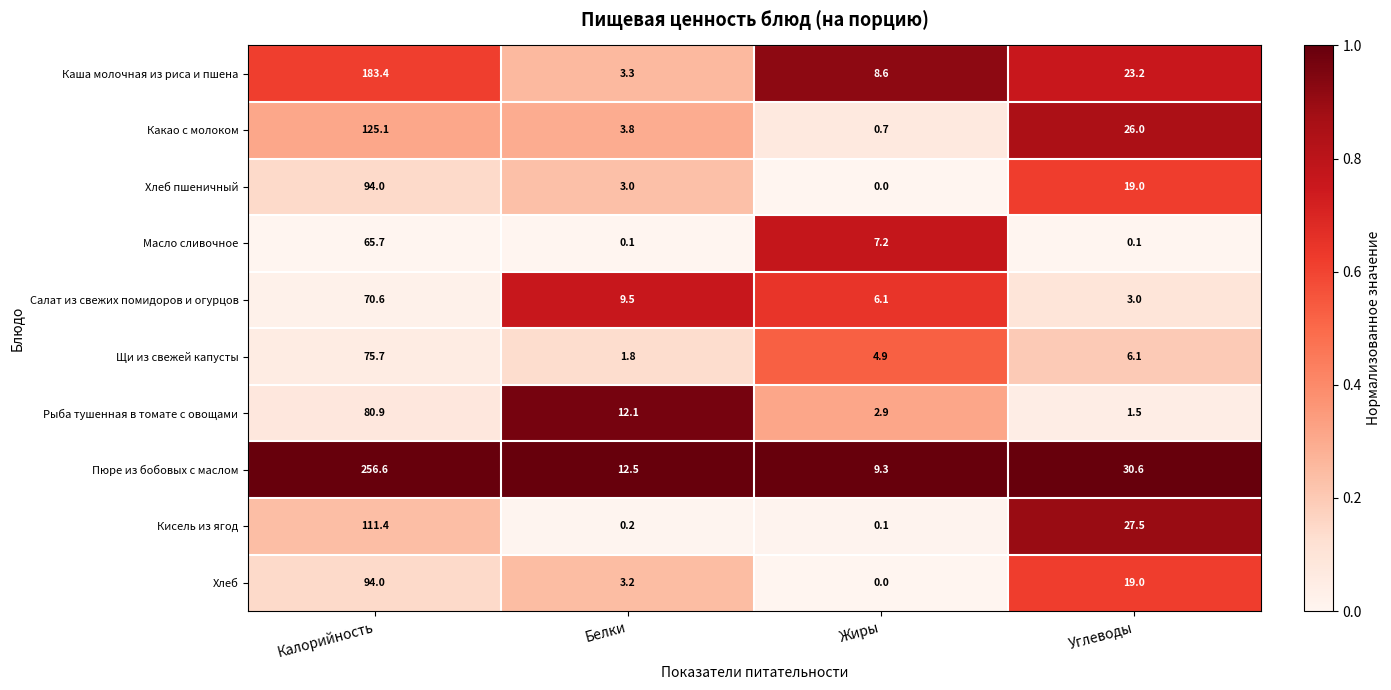

True or false: Масло сливочное has a value of 0.1 at Белки.

True